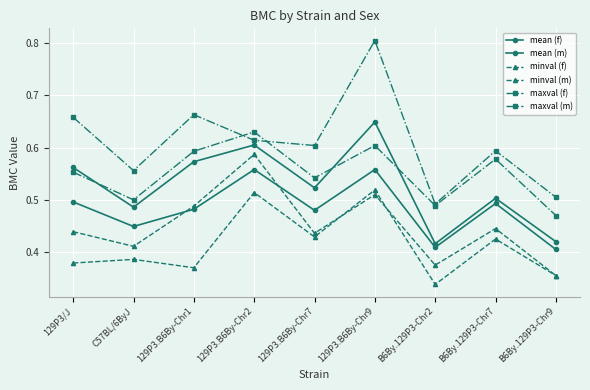

How many series are shown in this chart?

6